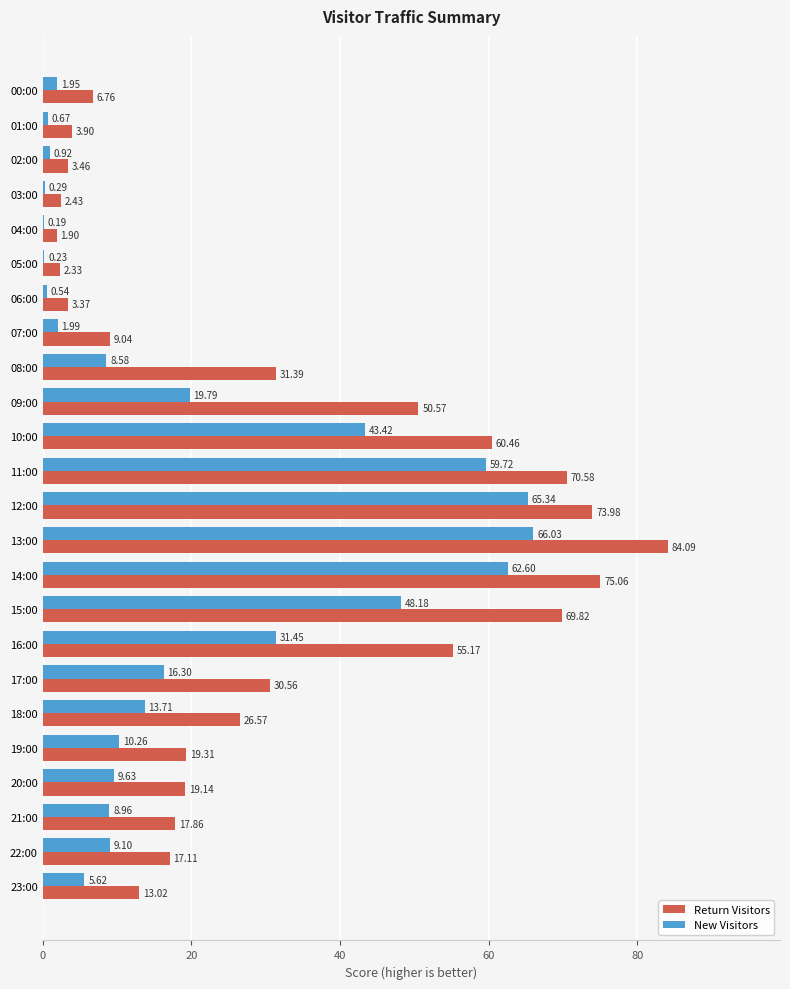

Which series has the largest range (max minus min)?

Return Visitors